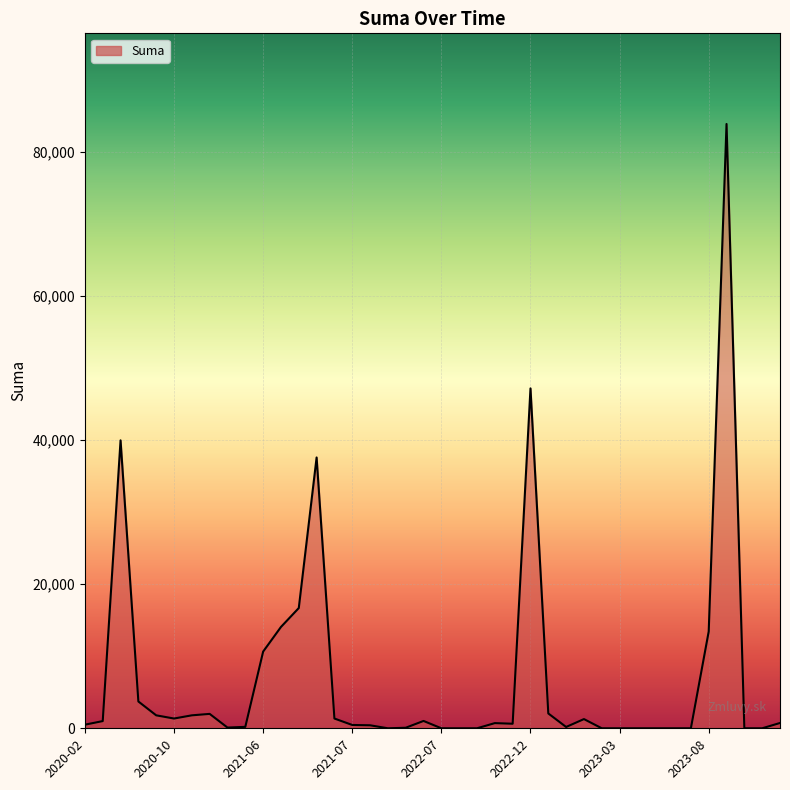

What is the maximum value shown in the chart?

83917.7